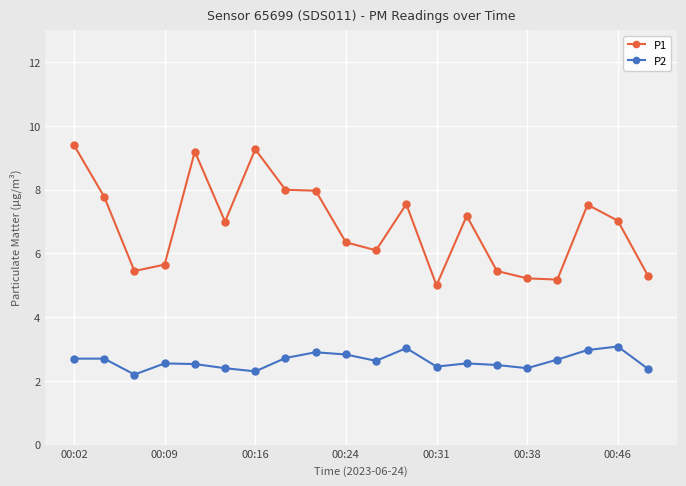

What is the value of the P1 point at the 8th from the left?

8.0